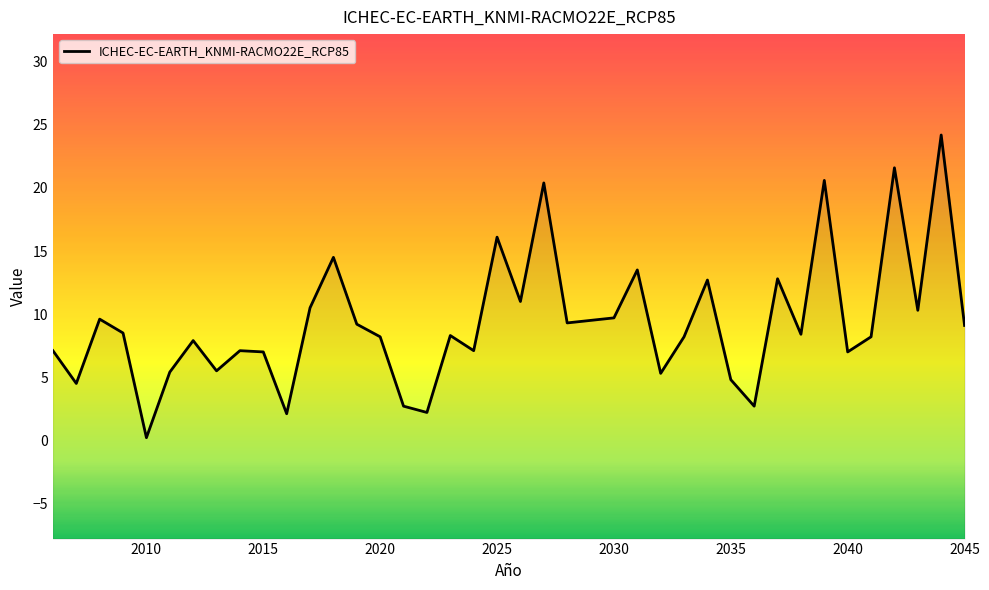

Count the number of values greater than 8.

24